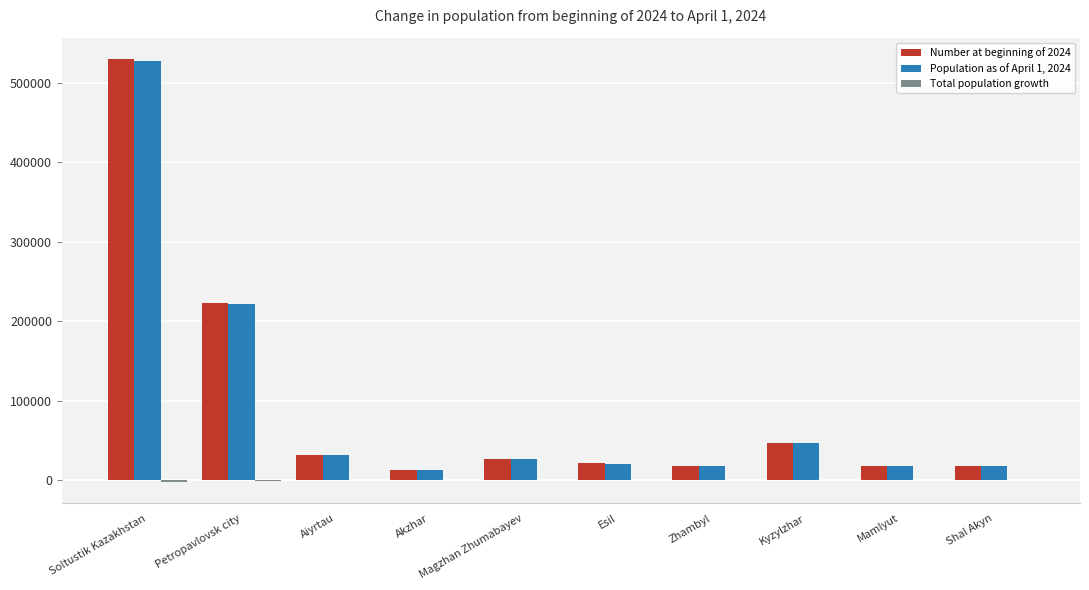

Where does the Population as of April 1, 2024 series first go above 26659?

Soltustik Kazakhstan